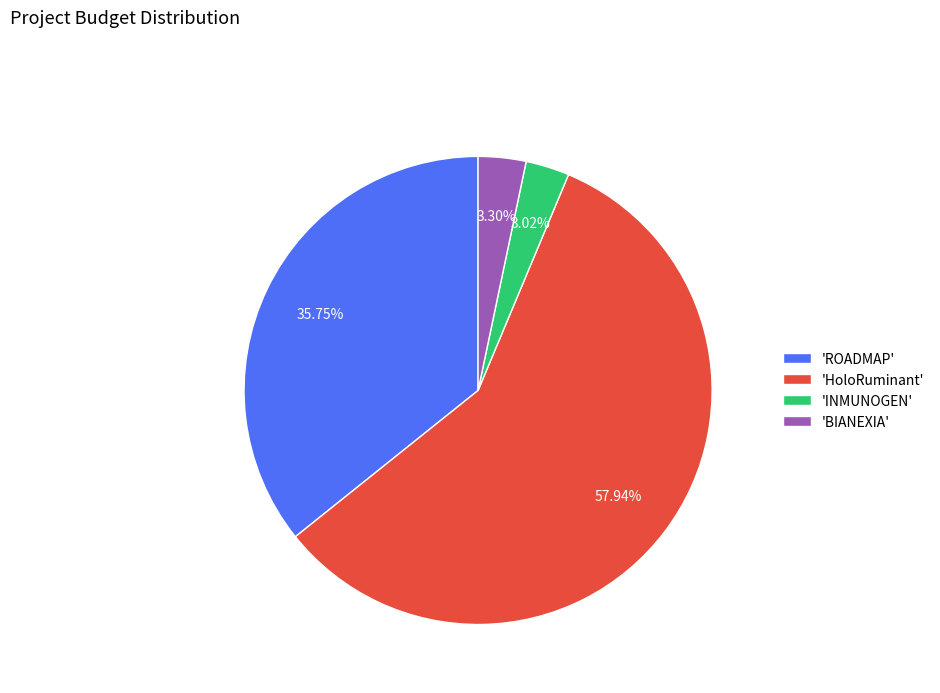

Does any single category account for the majority?

Yes